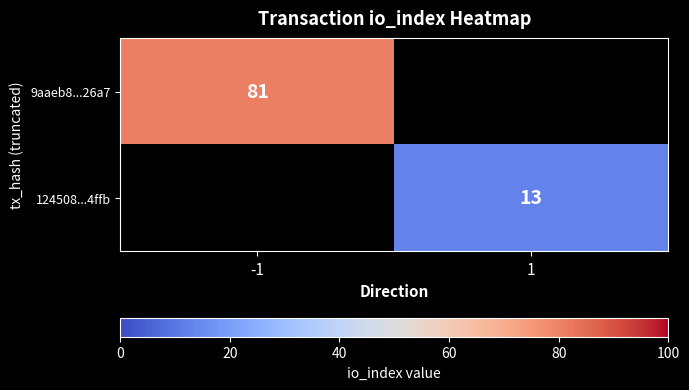

Is it true that 9aaeb8...26a7 equals 81 at -1?

True